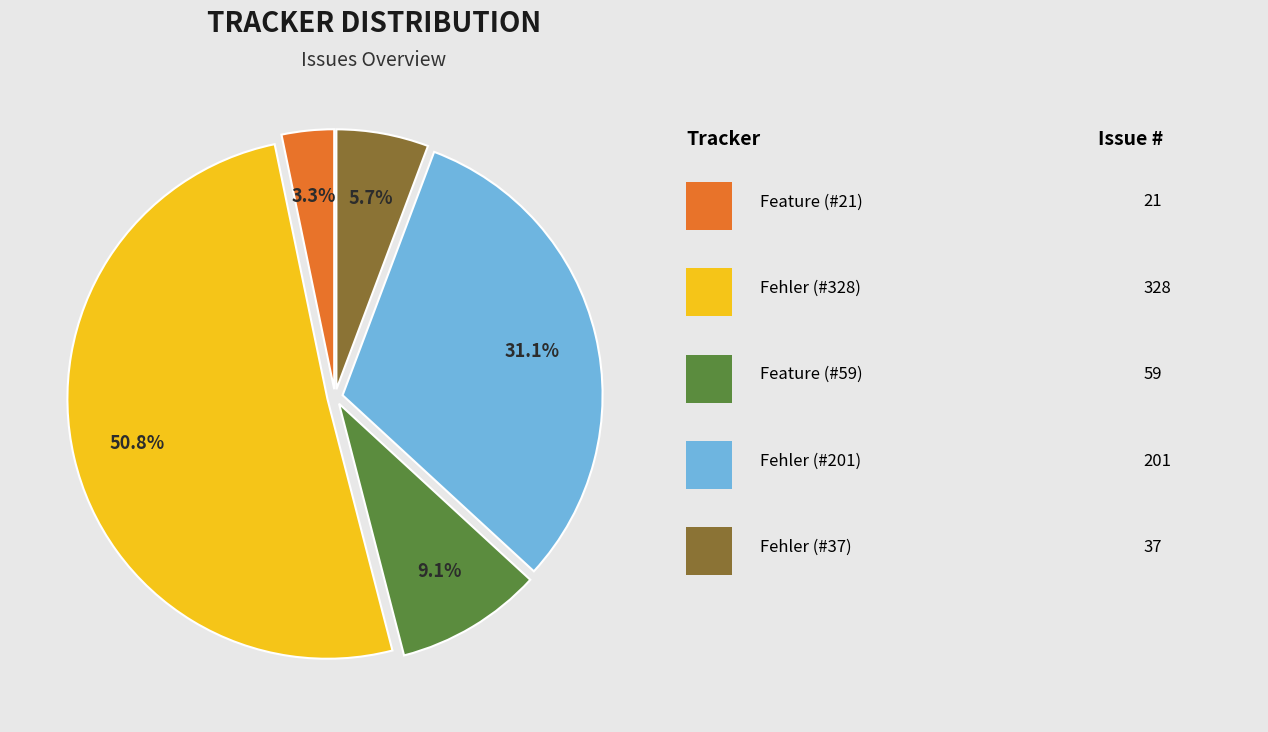

Is there a majority slice in this chart?

Yes